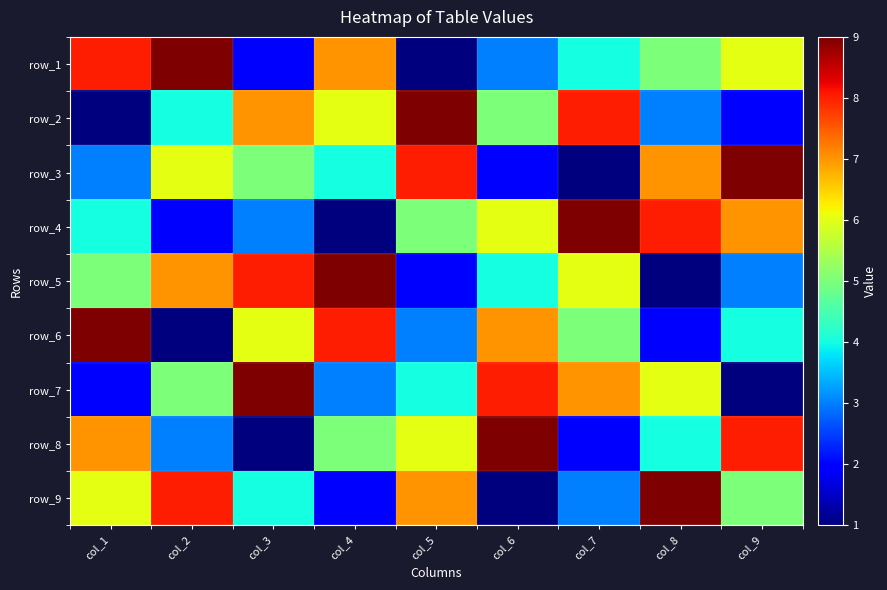

What is the difference between the highest and lowest values at col_7?

8